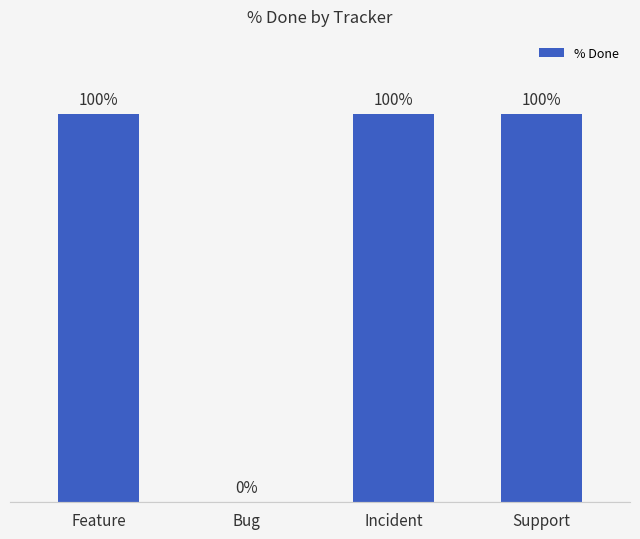

Which has a higher value, Bug or Support?

Support